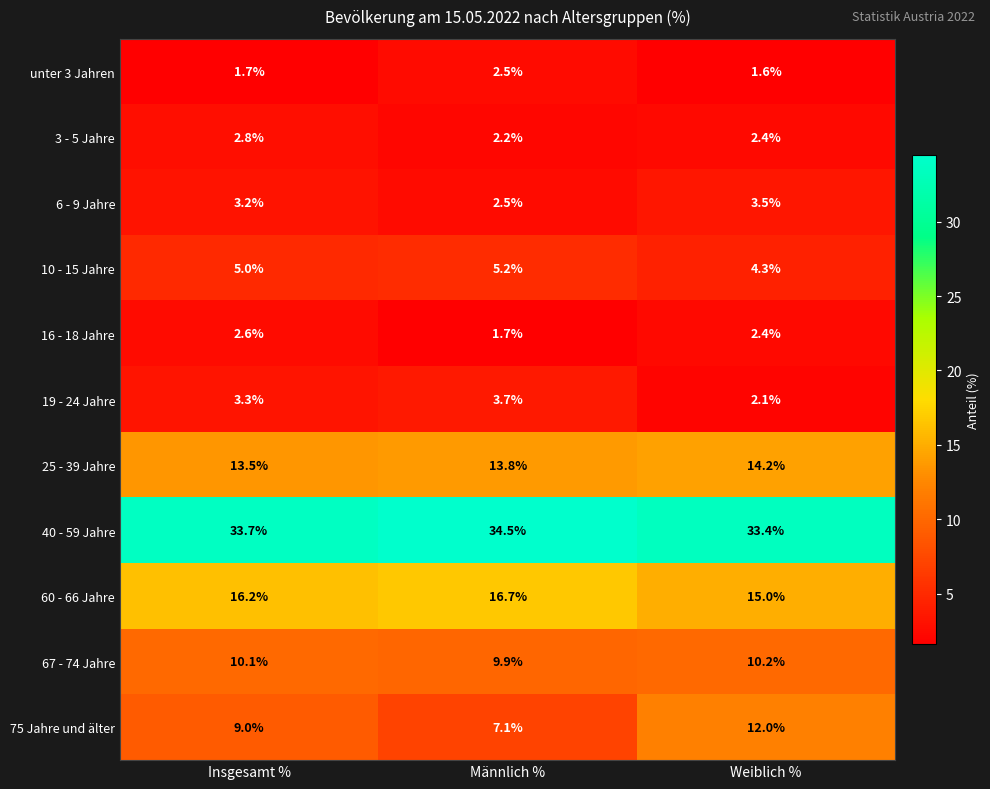

Which label corresponds to the largest value in the chart?

Männlich %